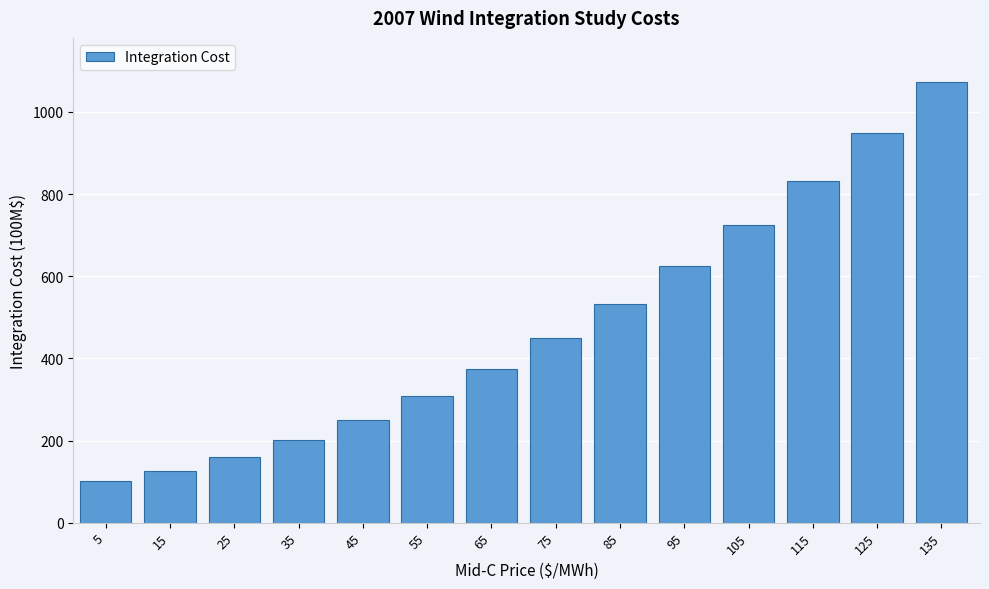

Reading right to left, what are all the values shown in this chart?

1072.9	948.2	831.8	723.8	624.1	532.7	449.7	375.0	308.6	250.6	200.8	159.5	126.4	101.6